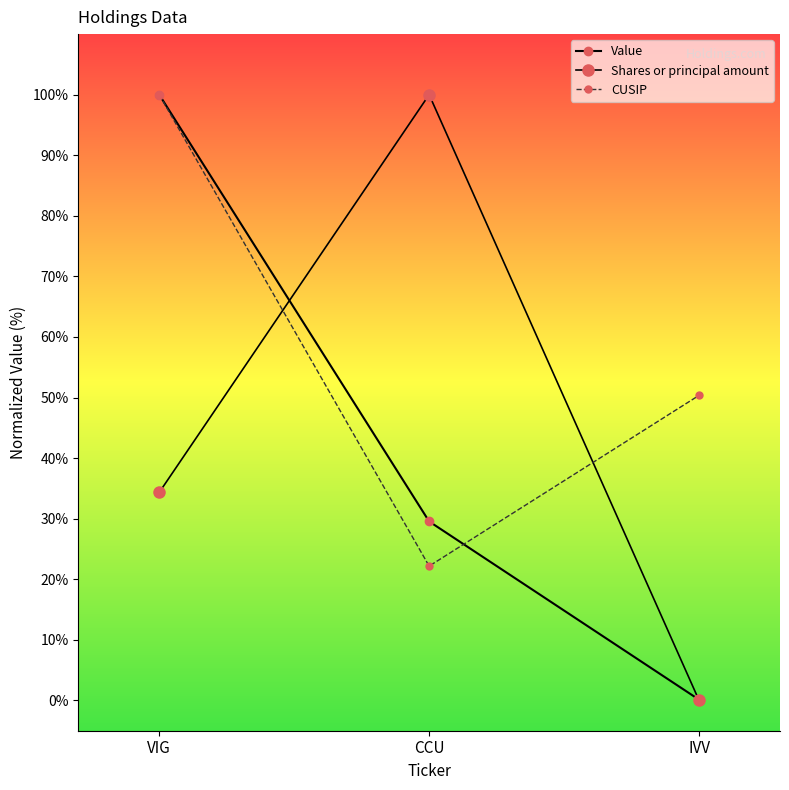

How many values in the CUSIP series are below 50?

1